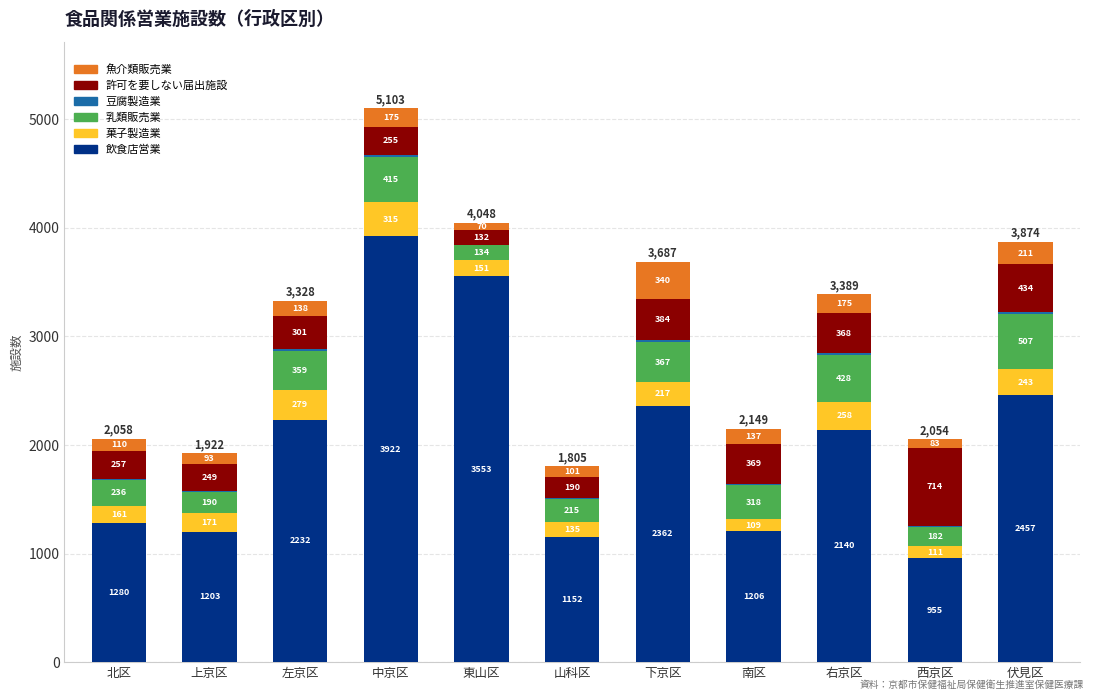

What value does the 飲食店営業 series have at 下京区?

2362